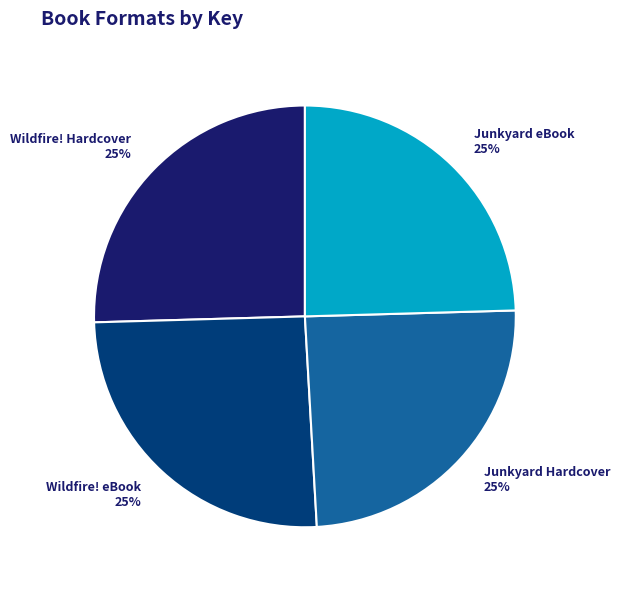

What percentage is the Junkyard Hardcover slice, to the nearest percent?

25%